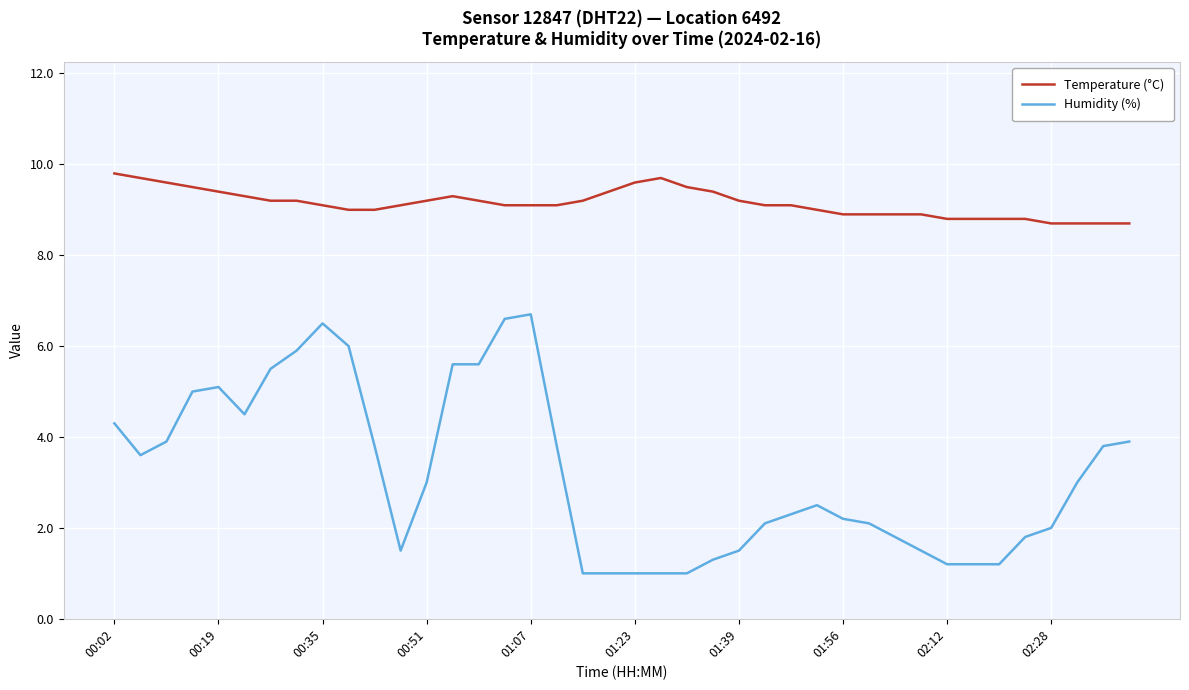

How many lines are shown in the chart?

2